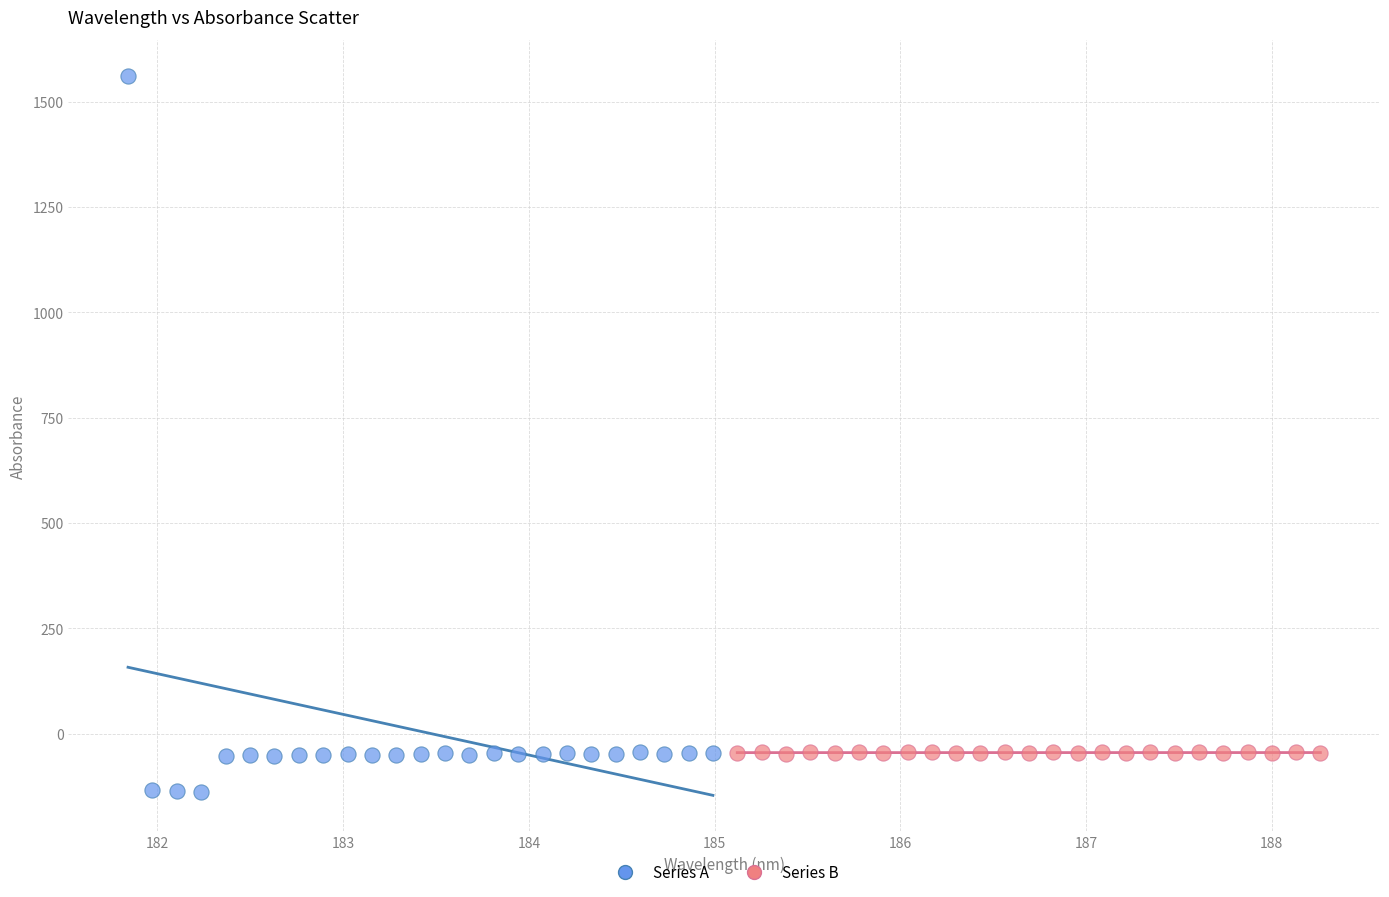

Which series contains the highest Y value?

Series A